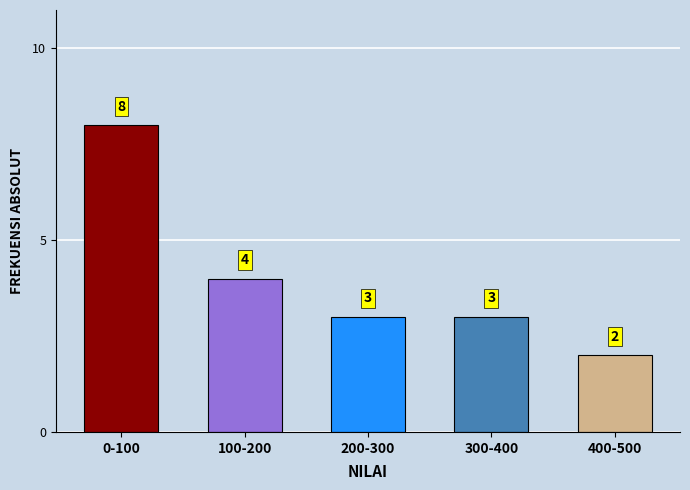

Reading left to right, list all the values displayed in this chart.

8	4	3	3	2